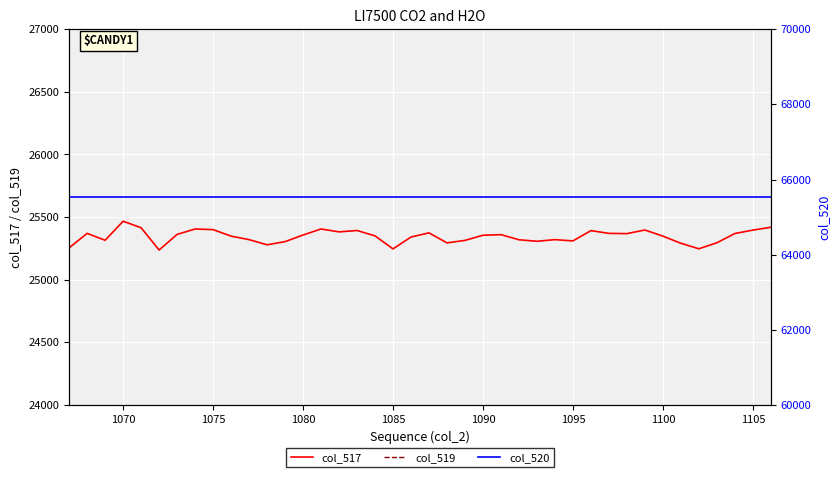

True or false: col_517 has a value of 25355 at 1090.

True